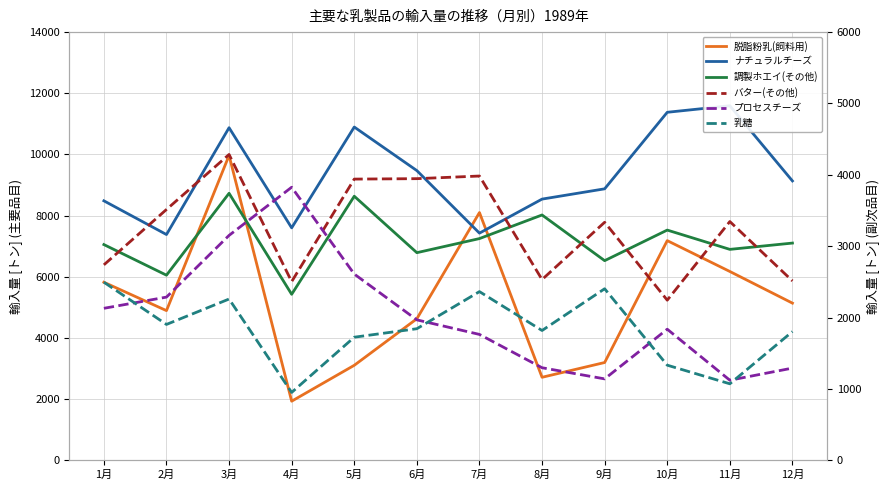

Is this an area chart (filled region under the line)?

No